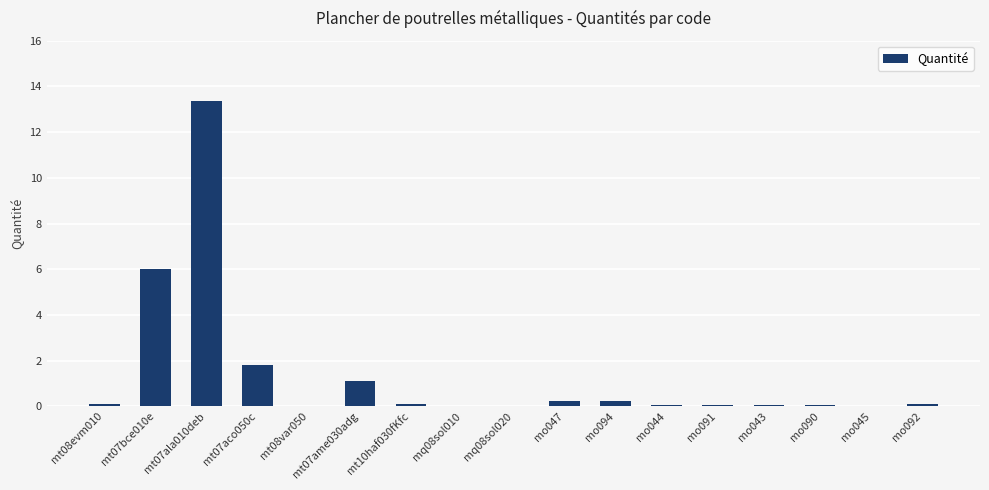

What is the difference between the values at mo094 and mo043?

0.2